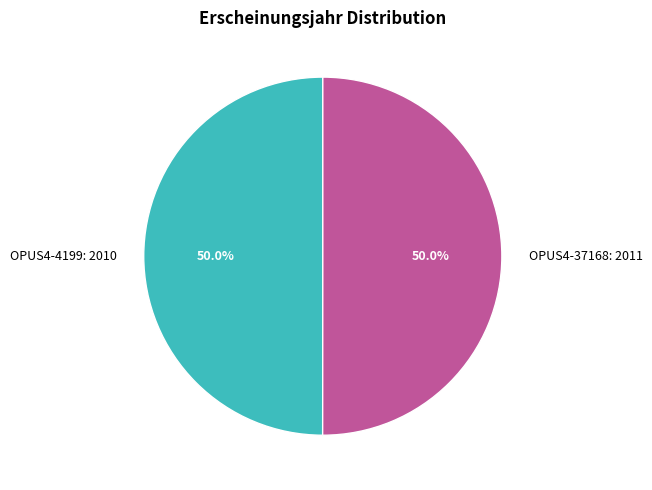

What is the ratio of the value at OPUS4-4199 to the value at OPUS4-37168?

1.0